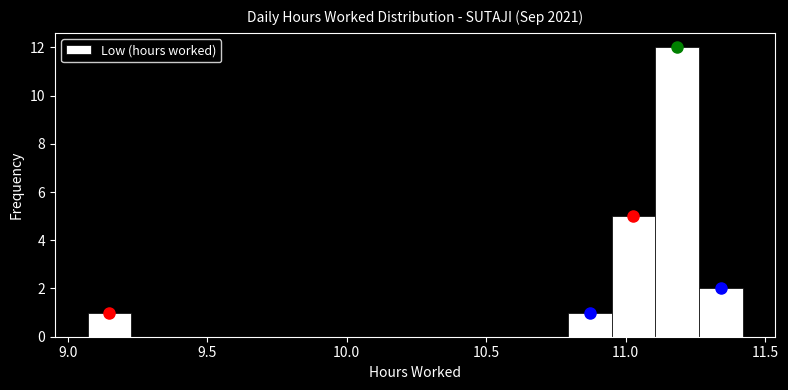

Around what value on the x-axis is the tallest bar? Give the approximate position of its centre, as read against the axis.

11.20